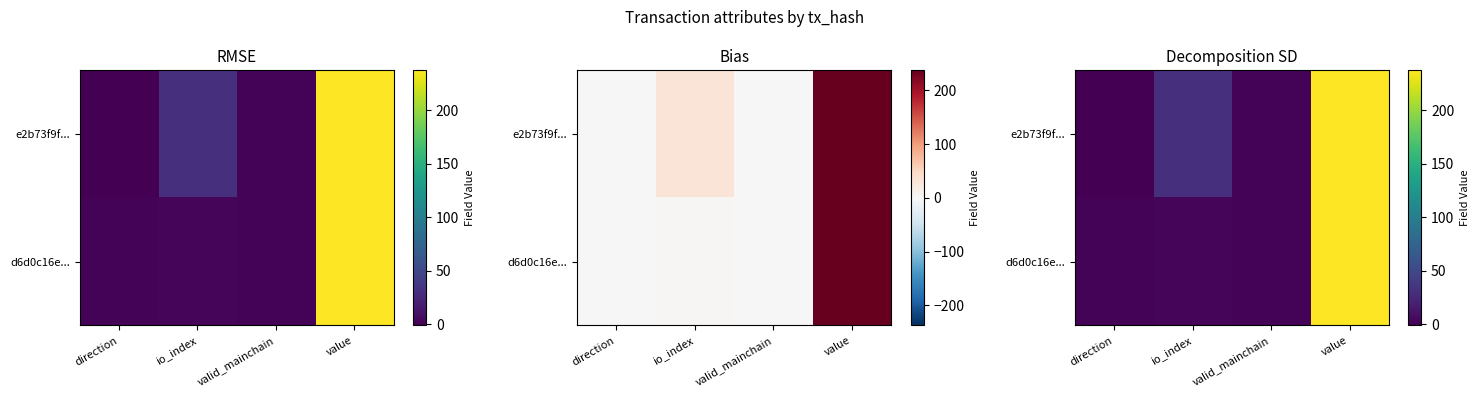

What is the maximum value for d6d0c16e...?

237.1